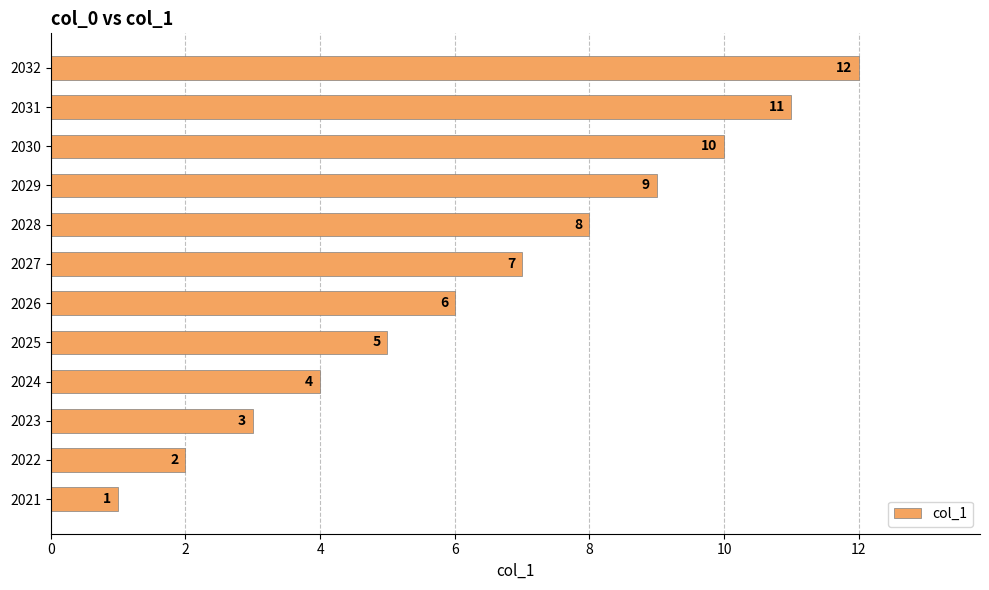

What is the change in value from 2024 to 2032?

+8